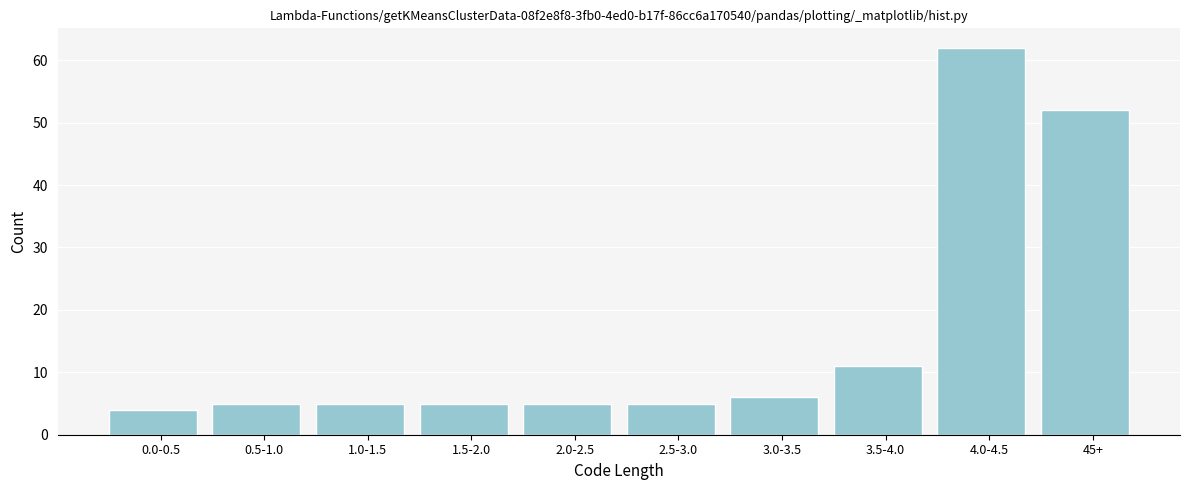

Reading right to left, extract all data points from this chart.

52	62	11	6	5	5	5	5	5	4